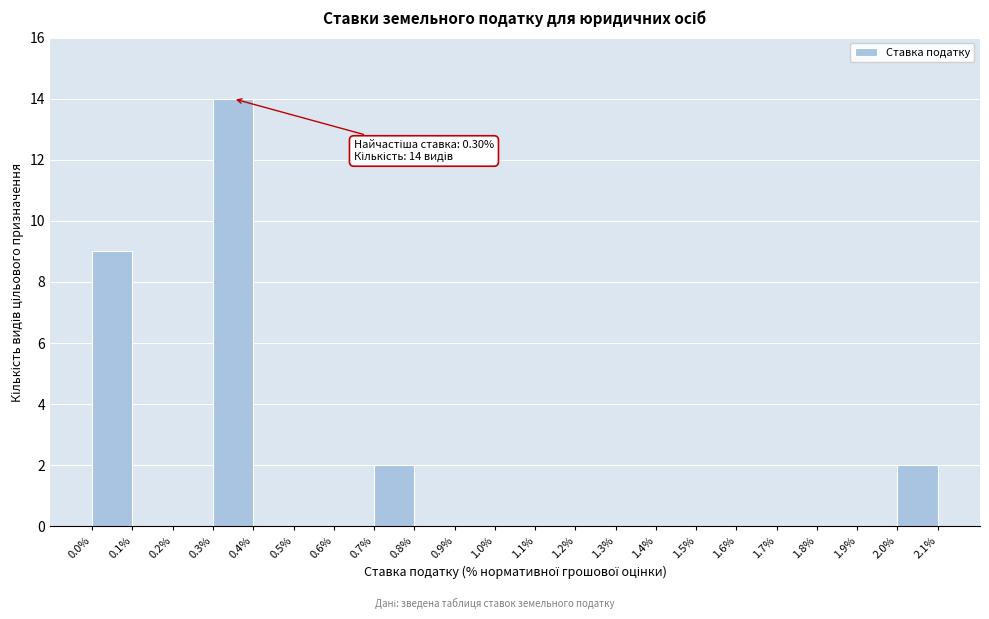

Which range on the x-axis has the tallest bar?

0.3% to 0.4%